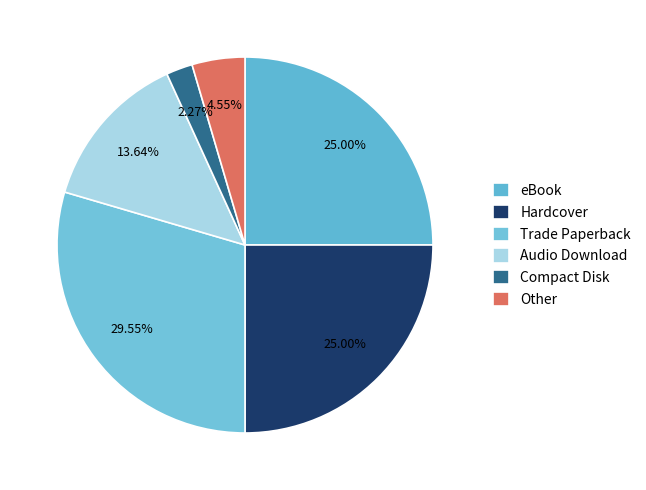

To the nearest percent, what portion does eBook represent?

25%